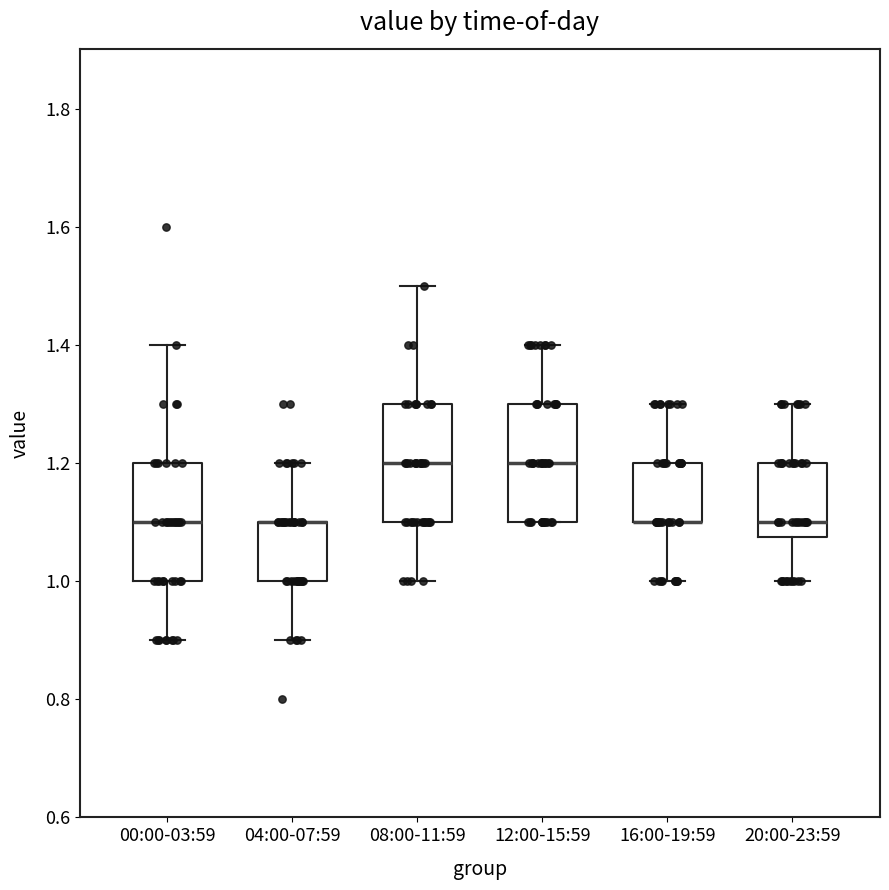

Reading left to right, read every box against the y-axis: the position of its median line, the range the box covers, and the ends of its whiskers. The values are not printed on the chart, so give them approximately, as read against the axis.

00:00-03:59: median 1.10, box 1.00 to 1.20, whiskers 0.90 to 1.40
04:00-07:59: median 1.10 (drawn on the box's upper edge), box 1.00 to 1.10, whiskers 0.90 to 1.20
08:00-11:59: median 1.20, box 1.10 to 1.30, whiskers 1.00 to 1.50
12:00-15:59: median 1.20, box 1.10 to 1.30, whiskers 1.10 to 1.40
16:00-19:59: median 1.10 (drawn on the box's lower edge), box 1.10 to 1.20, whiskers 1.00 to 1.30
20:00-23:59: median 1.10, box 1.08 to 1.20, whiskers 1.00 to 1.30